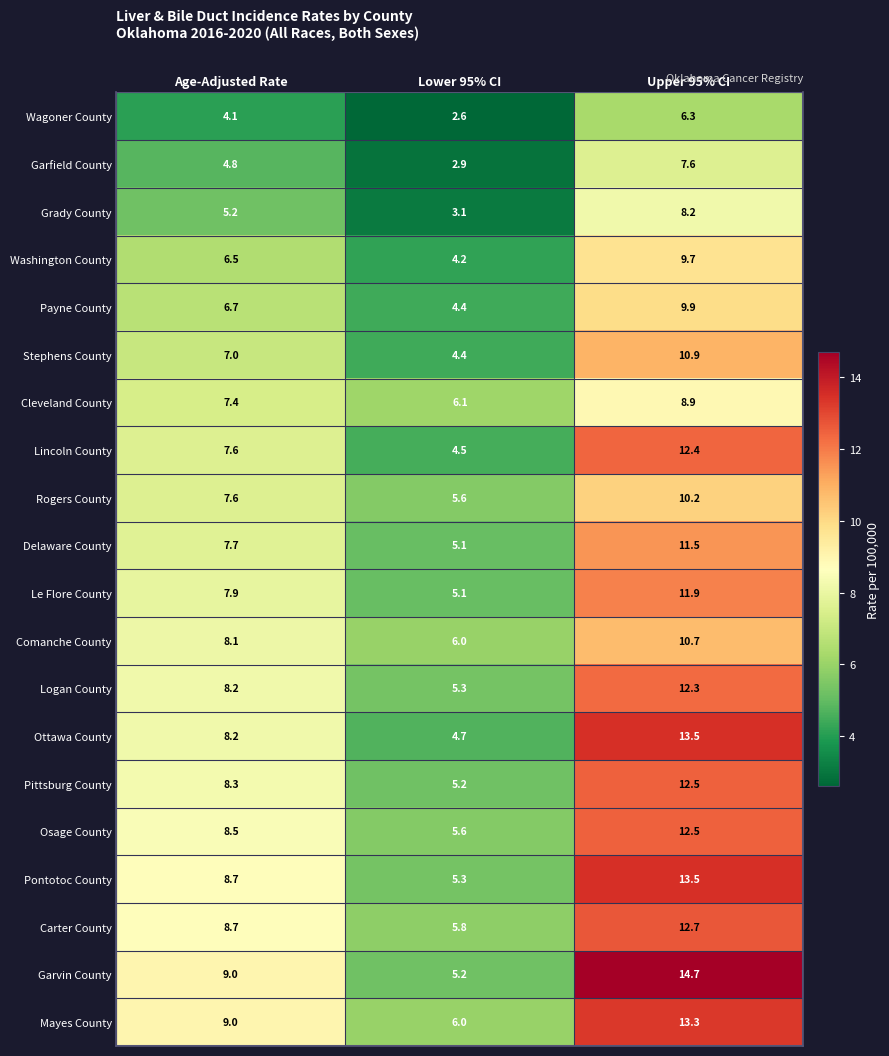

True or false: Stephens County has a value of 4.4 at Lower 95% CI.

True